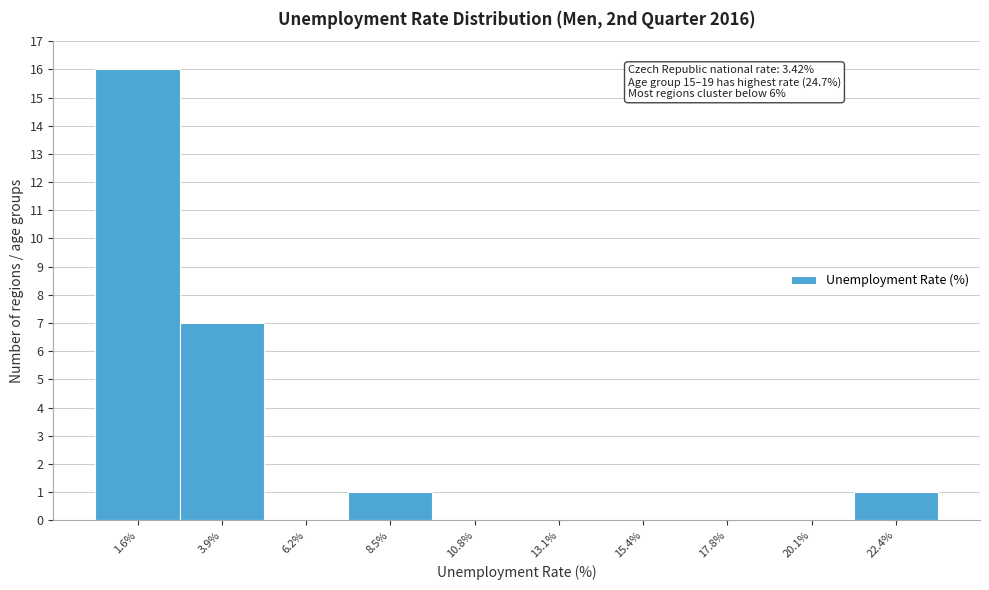

Reading right to left, what are all the values shown in this chart?

22.4%=1	20.1%=0	17.8%=0	15.4%=0	13.1%=0	10.8%=0	8.5%=1	6.2%=0	3.9%=7	1.6%=16